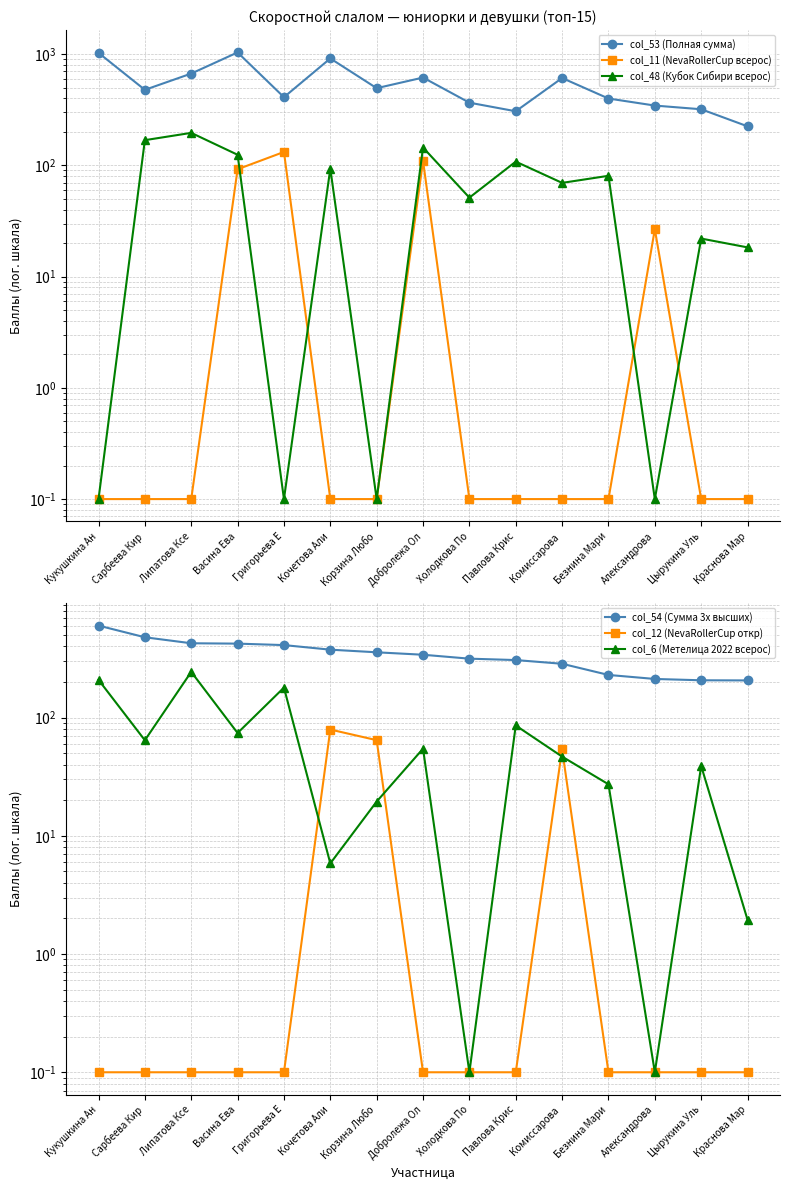

Reading left to right, extract all data points from this chart.

col_53 (Полная сумма): 1026.9	477.5	668.5	1035.8	410.0	914.3	494.1	615.6	366.0	306.3	609.6	398.9	344.7	319.4	224.3
col_11 (NevaRollerCup всерос): 0.1	0.1	0.1	92.2	132.0	0.1	0.1	109.7	0.1	0.1	0.1	0.1	26.7	0.1	0.1
col_48 (Кубок Сибири всерос): 0.1	168.5	195.9	124.5	0.1	93.4	0.1	144.6	51.3	108.0	69.6	80.6	0.1	22.0	18.3
col_54 (Сумма 3х высших): 599.3	477.5	424.8	421.8	410.0	375.0	356.3	339.7	314.7	306.3	285.0	229.2	212.0	206.6	206.0
col_12 (NevaRollerCup откр): 0.1	0.1	0.1	0.1	0.1	79.1	64.4	0.1	0.1	0.1	53.8	0.1	0.1	0.1	0.1
col_6 (Метелица 2022 всерос): 208.3	64.3	243.4	74.0	179.1	5.8	19.5	54.5	0.1	85.7	46.7	27.3	0.1	38.9	1.9